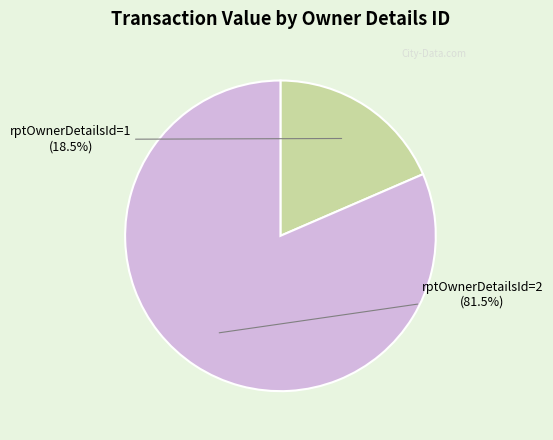

To the nearest percent, what is the difference between the largest and smallest slice percentages?

63%